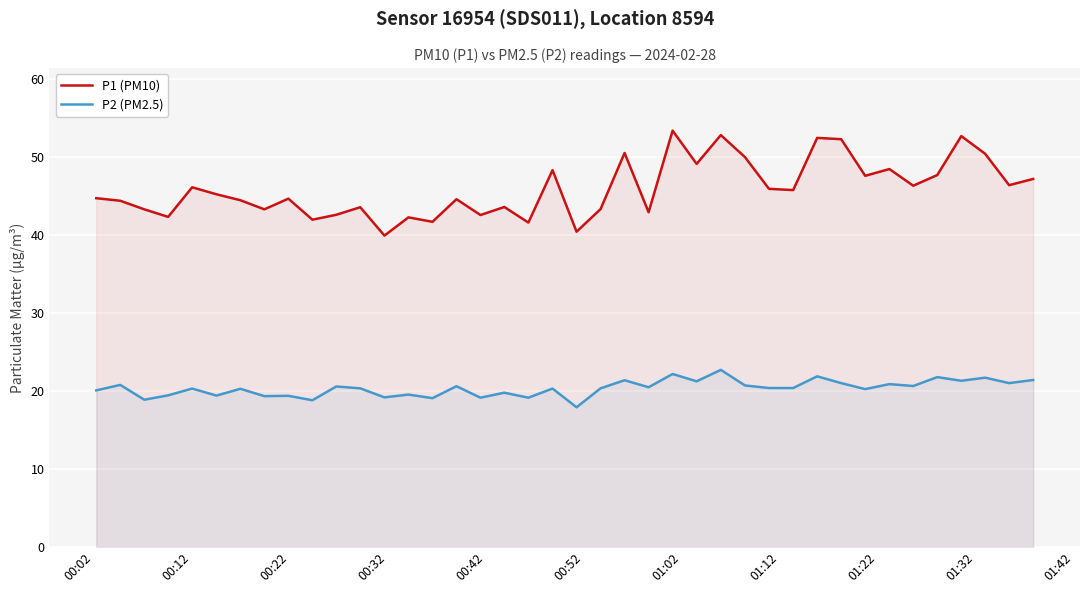

What is the highest value of the P1 (PM10) series?

53.4